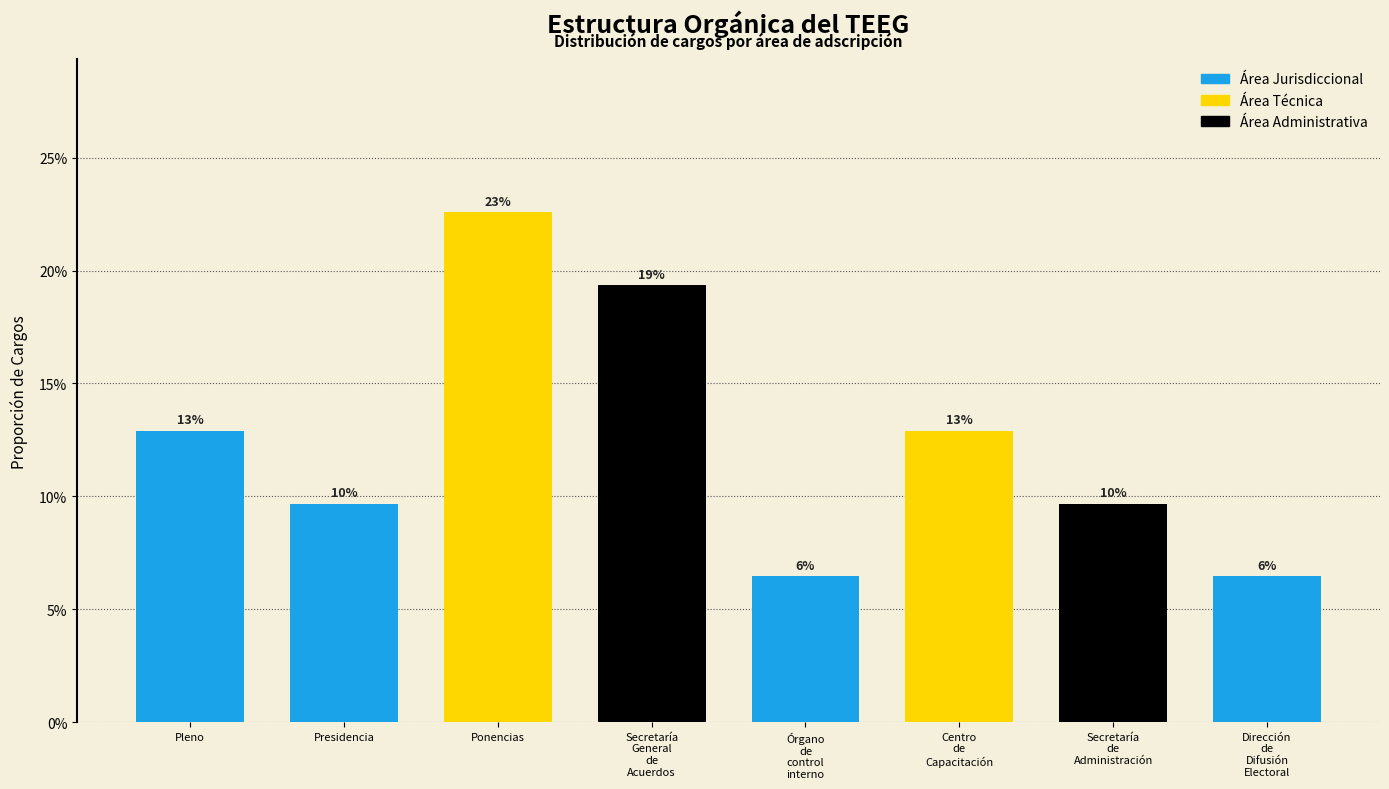

Does the chart contain any negative values?

No